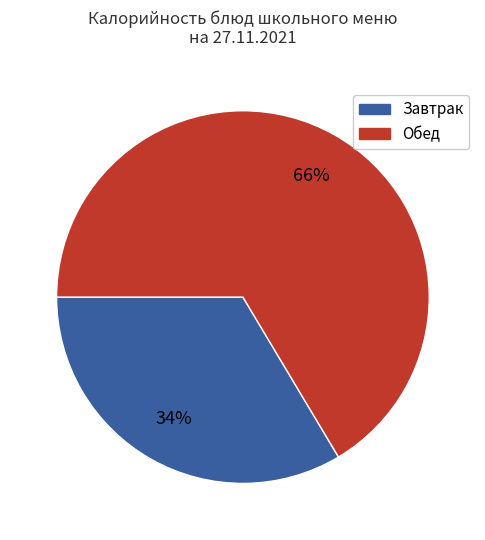

How many segments does this pie chart have?

2